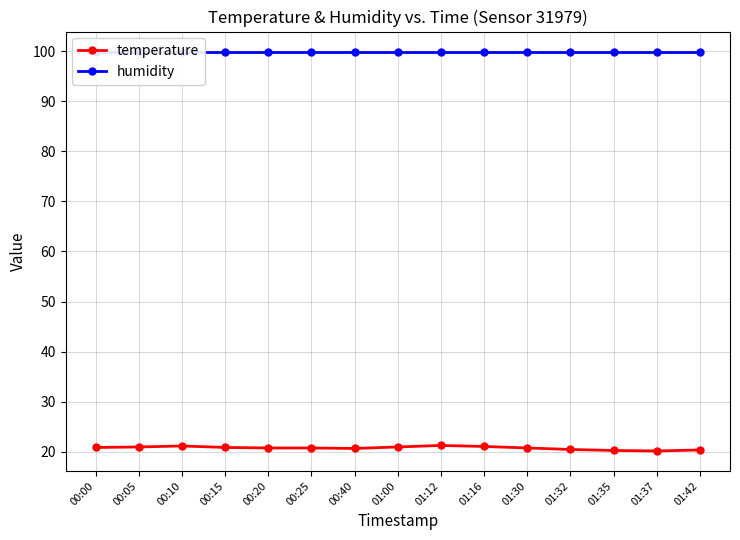

How many lines are shown in the chart?

2